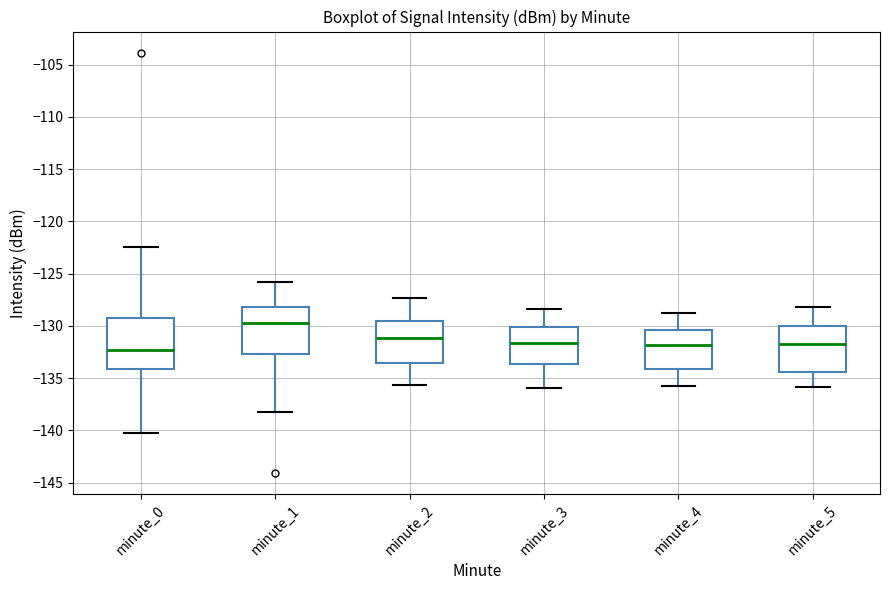

Where does the upper whisker of the box for minute_3 end on the y-axis? The values are not printed on the chart, so give them approximately, as read against the axis.

-128.5